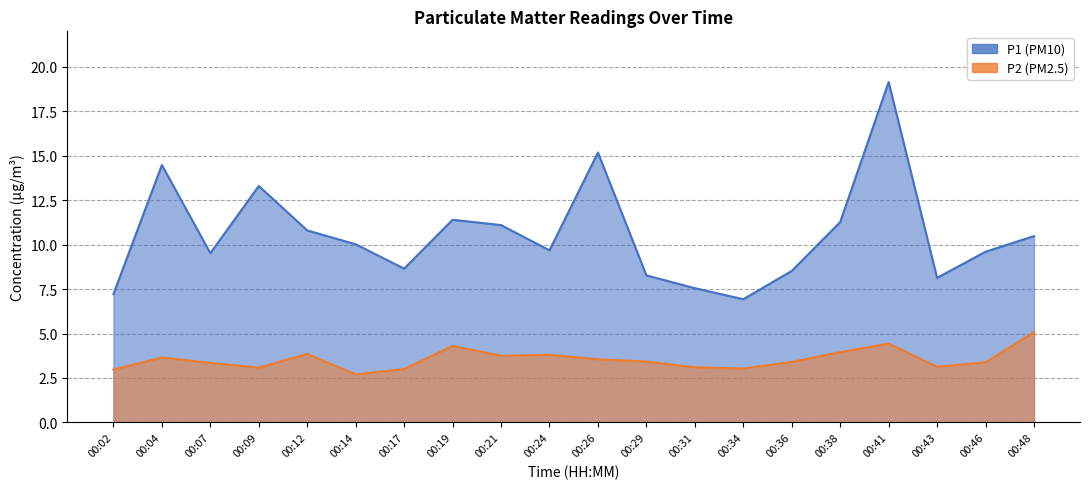

At which label does P1 first exceed 10?

00:04